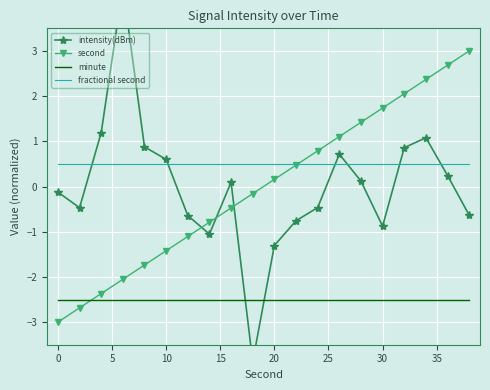

How many data points in intensity(dBm) are less than 0?

10